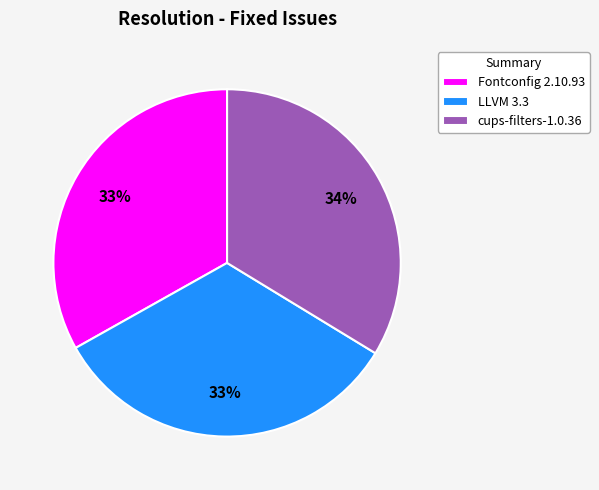

To the nearest percent, what is the average slice percentage?

33%